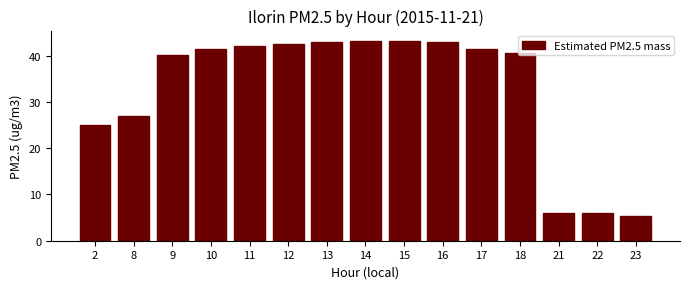

What is the average value?

32.7